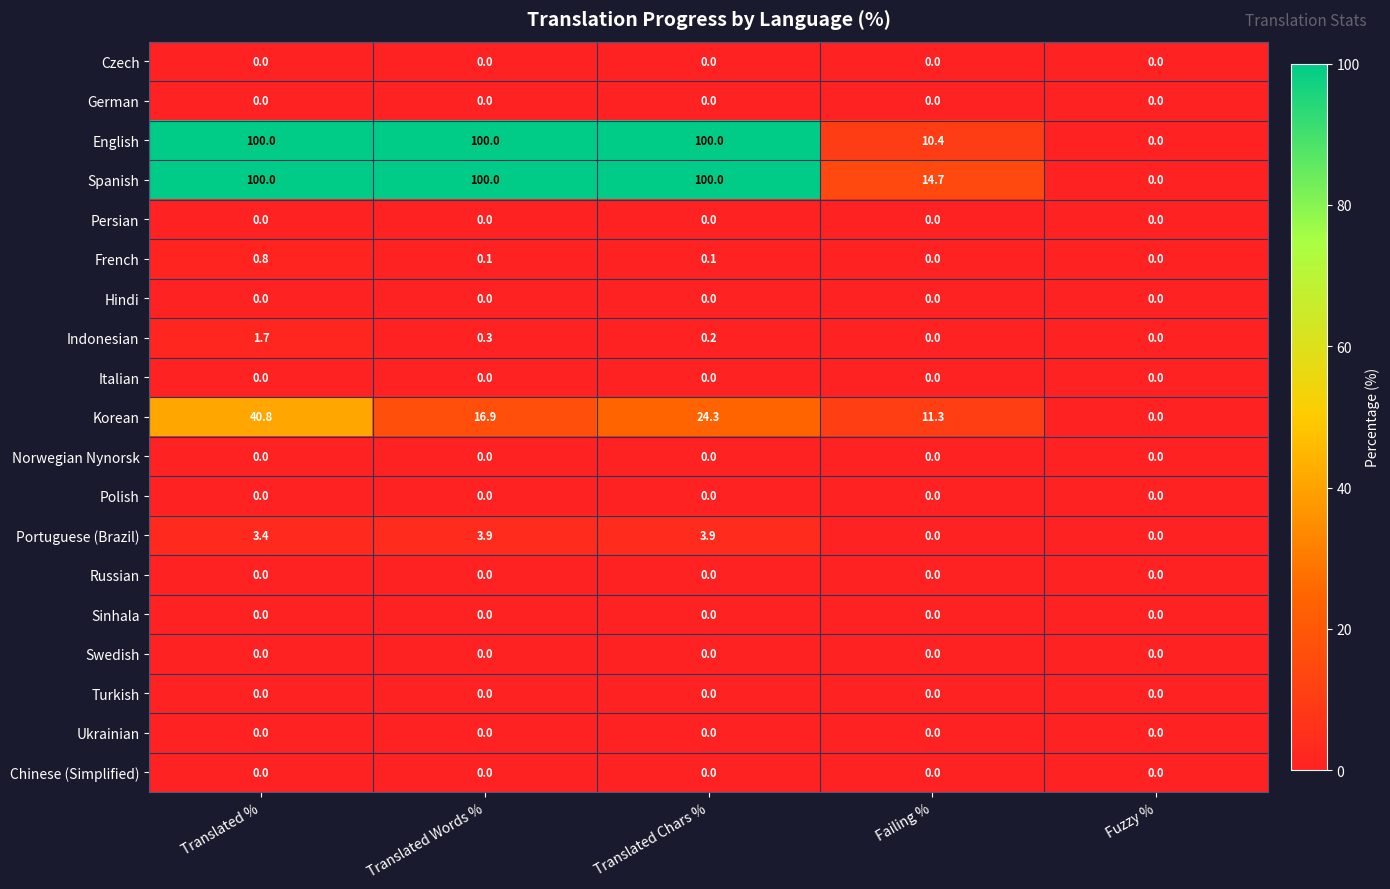

What is the difference between the second highest and minimum values in the Korean series?

24.3